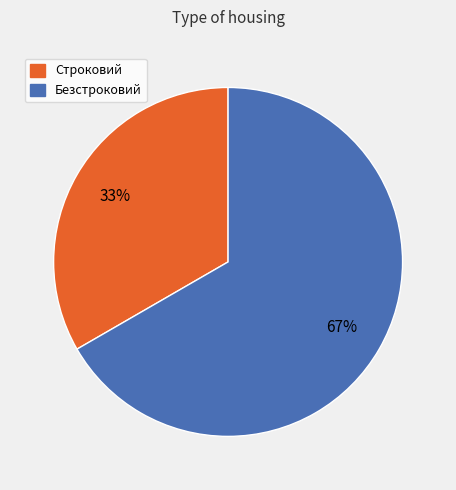

Which slice is the largest?

Безстроковий